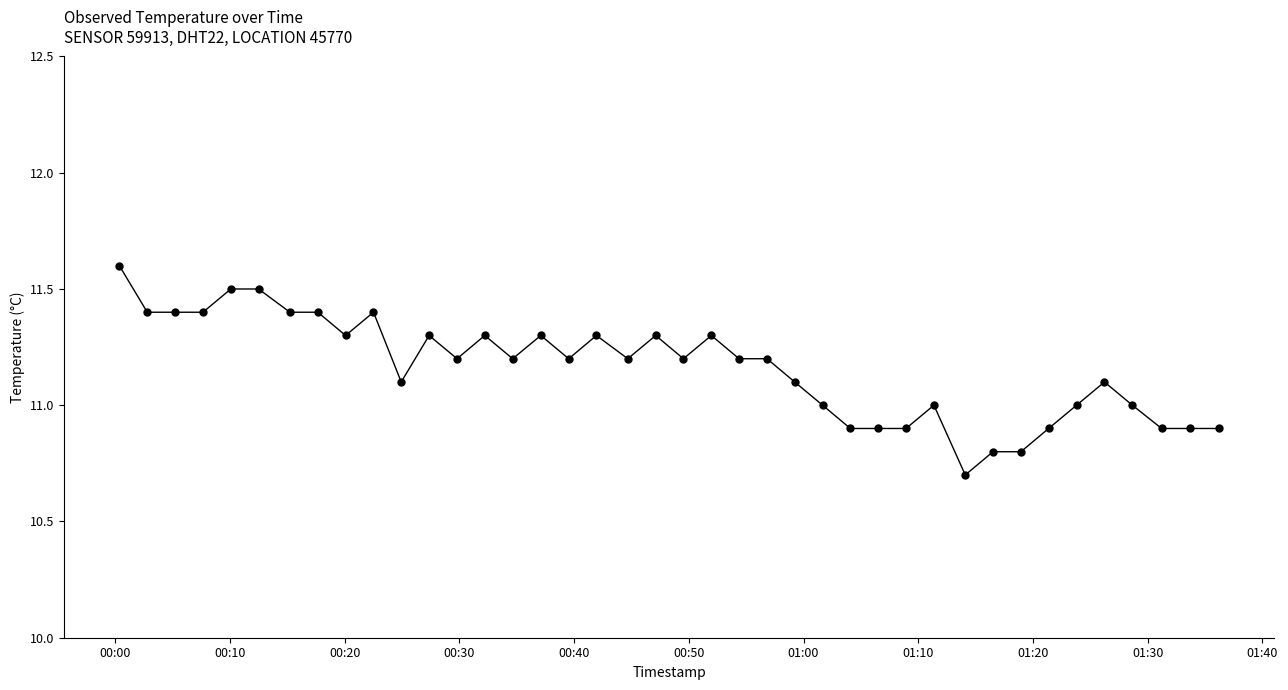

How many data points does each series have?

40